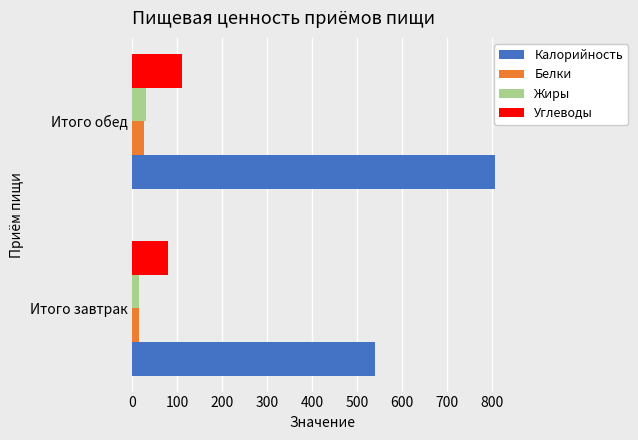

At which category does the chart reach its peak across all series?

Итого обед